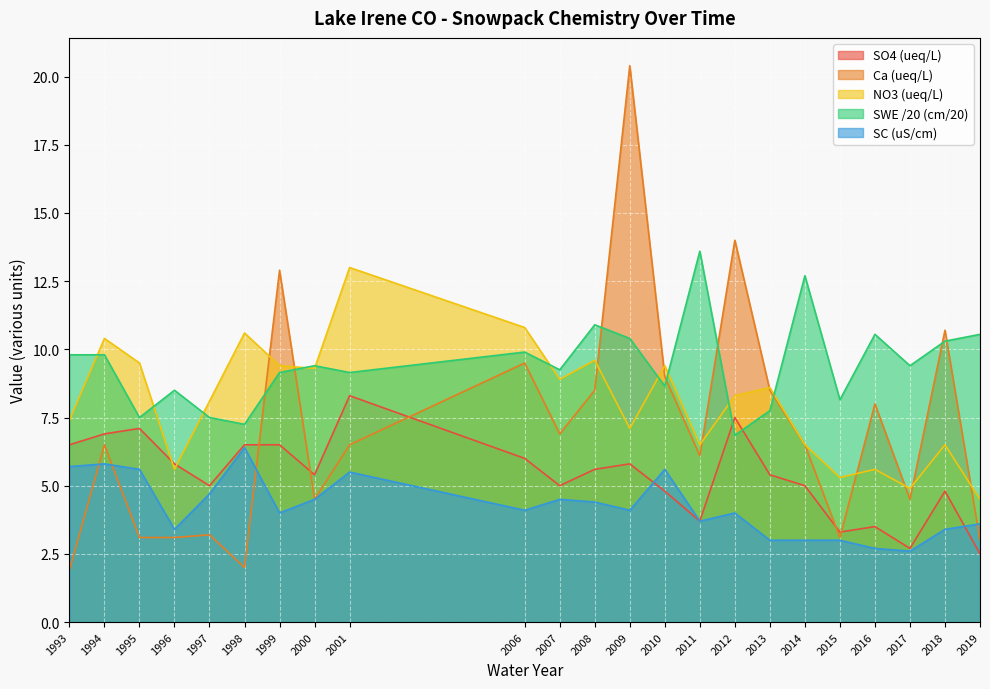

True or false: NO3 (ueq/L) and SC (uS/cm) intersect in this chart.

False